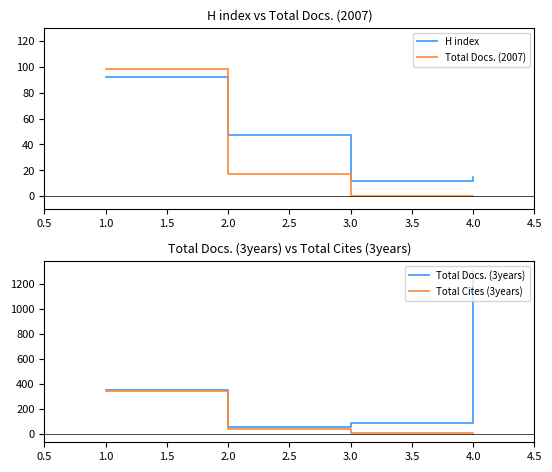

Rank the categories by H index value from highest to lowest.

1.0, 2.0, 4.0, 3.0